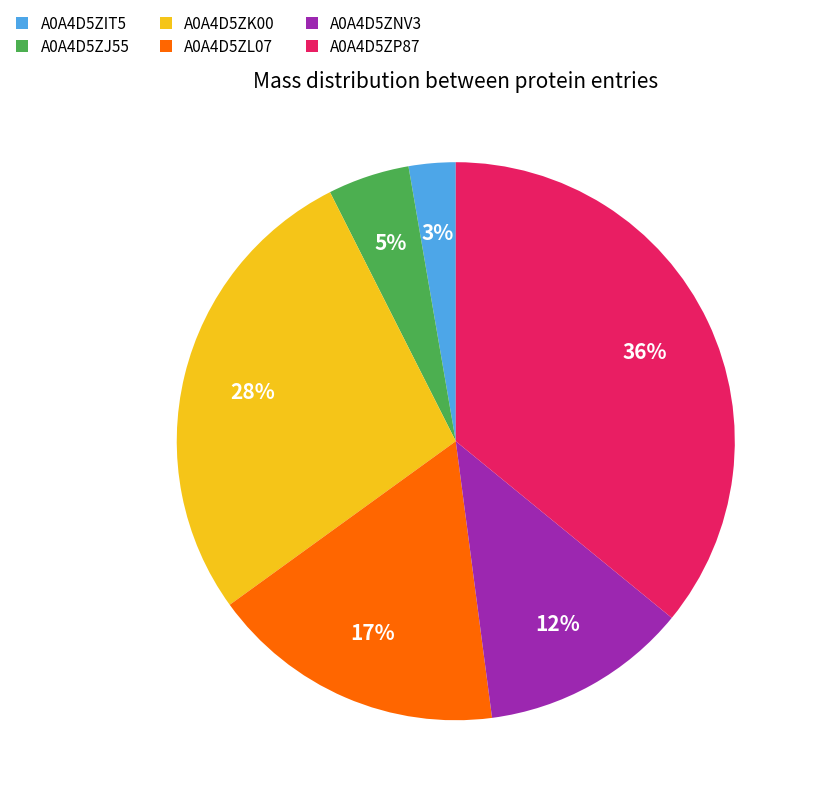

Do A0A4D5ZIT5 and A0A4D5ZL07 together represent more than half of the pie?

No